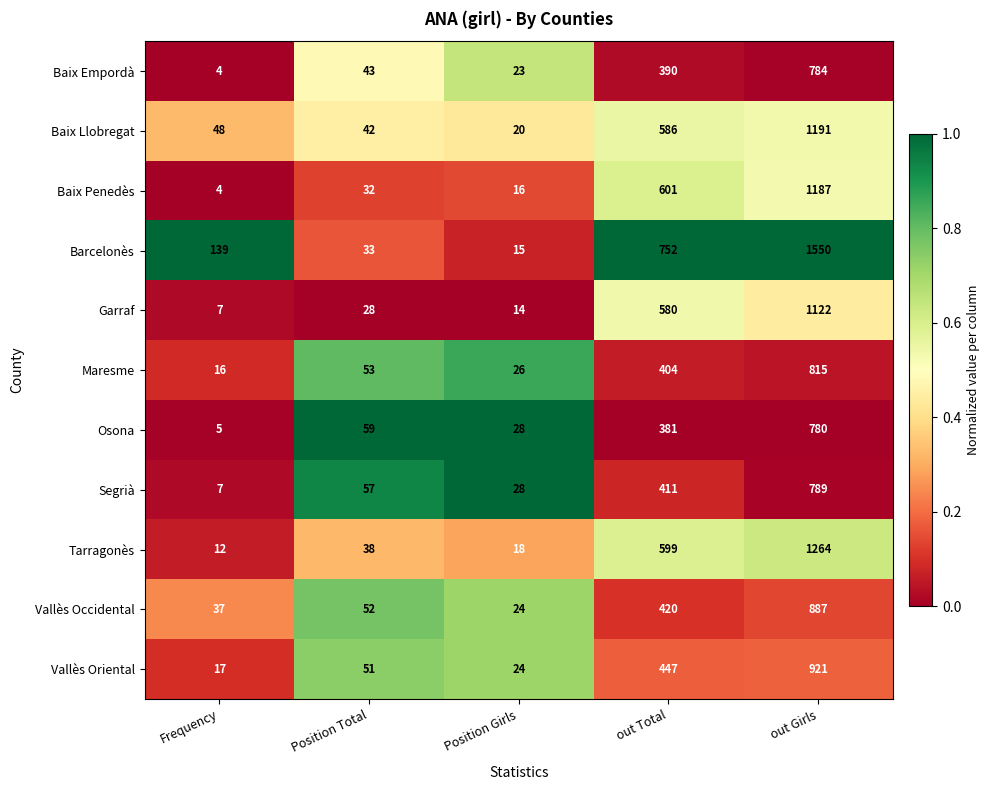

List the labels in order of Segrià value, smallest first.

Frequency, Position Girls, Position Total, out Total, out Girls